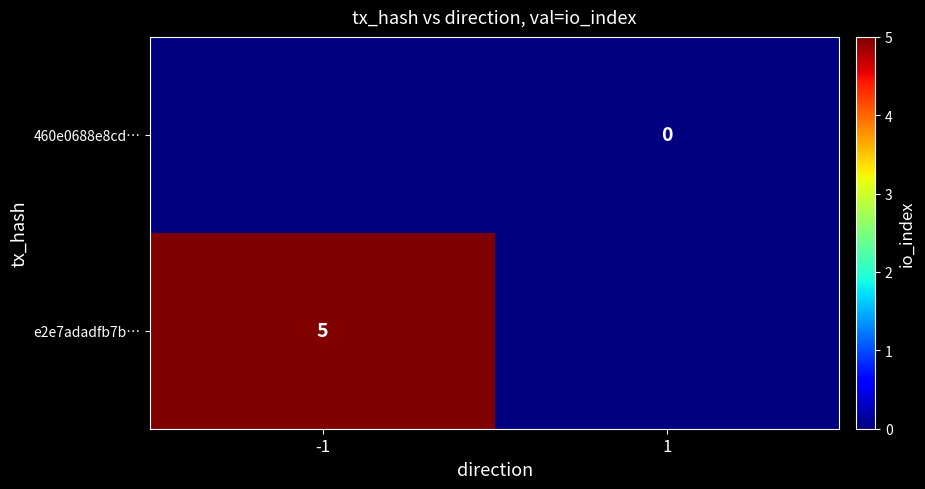

At which category is the sum across all series the highest?

-1